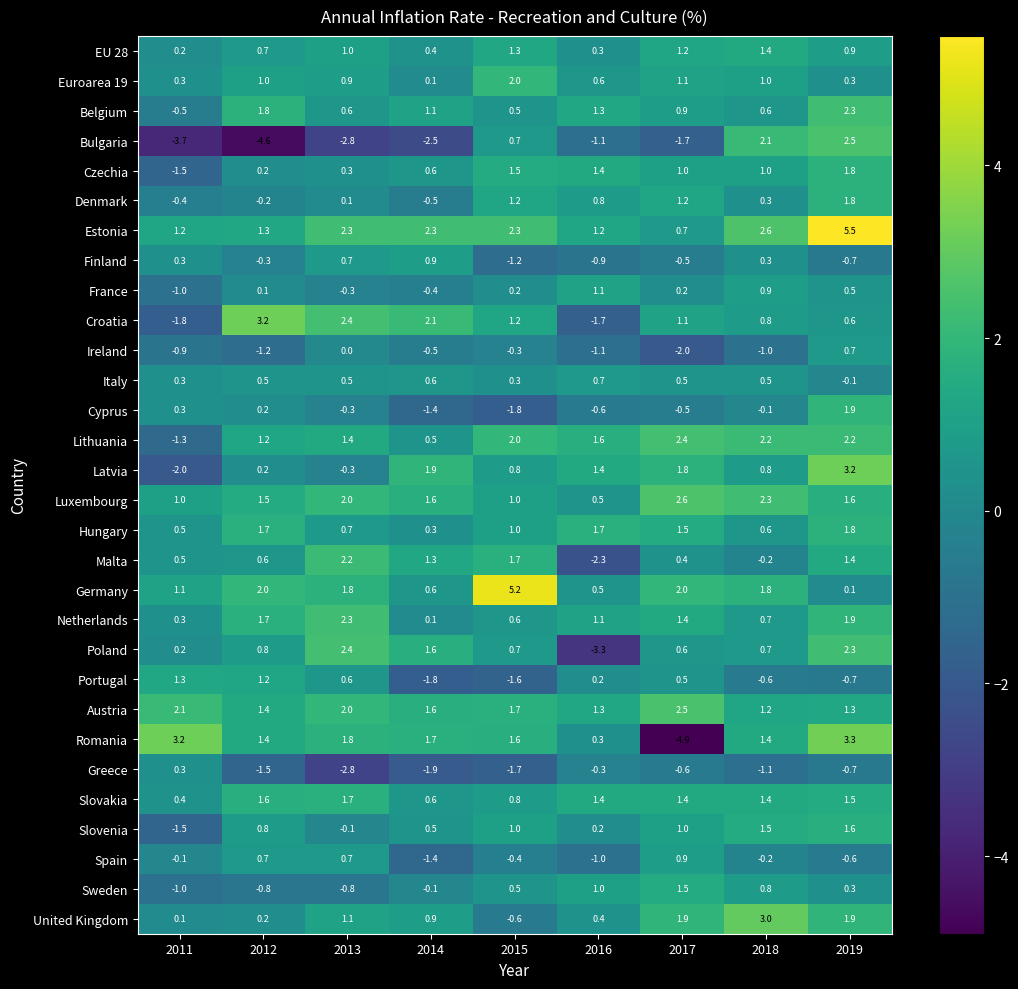

Which series has the widest spread of values?

Romania